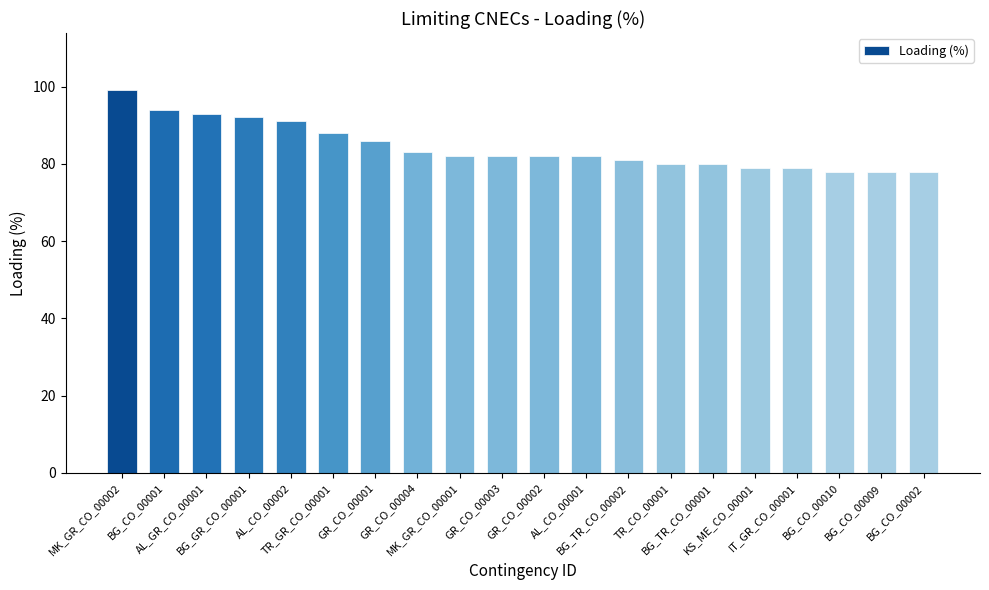

The value at BG_TR_CO_00002 is 81. True or false?

True